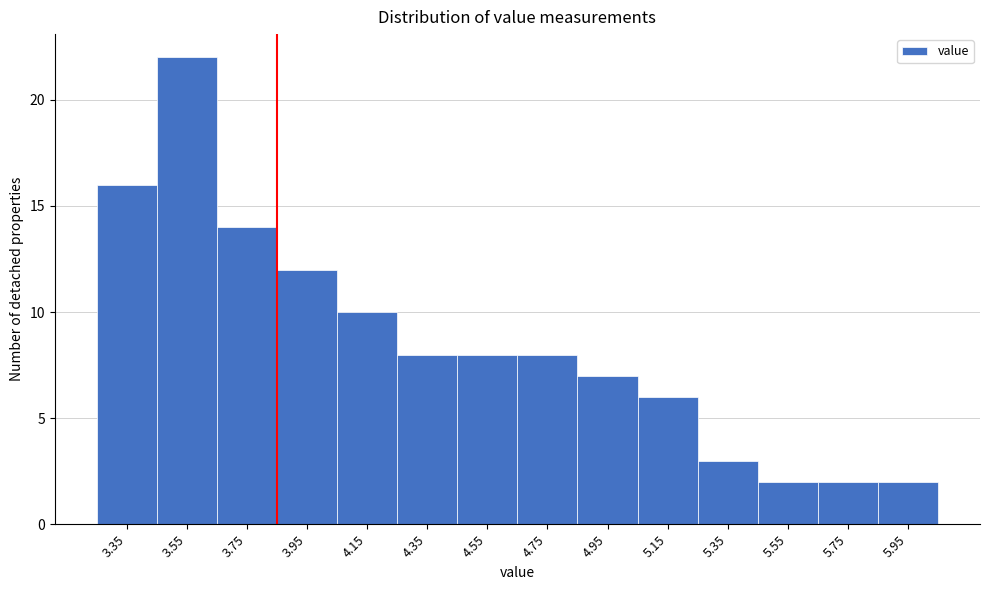

Reading left to right, transcribe this chart: for each bar, give the range it covers on the x-axis and its height. The values are not printed on the chart, so give them approximately, as read against the axis.

3.25 to 3.45: 16
3.45 to 3.65: 22
3.65 to 3.85: 14
3.85 to 4.05: 12
4.05 to 4.25: 10
4.25 to 4.45: 8
4.45 to 4.65: 8
4.65 to 4.85: 8
4.85 to 5.05: 7
5.05 to 5.25: 6
5.25 to 5.45: 3
5.45 to 5.65: 2
5.65 to 5.85: 2
5.85 to 6.05: 2